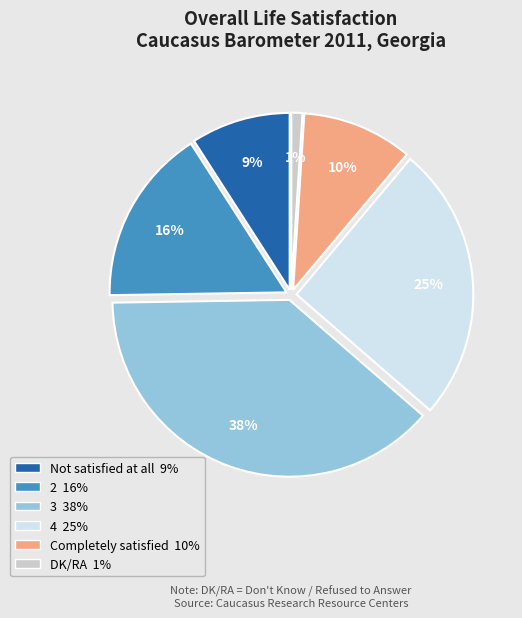

To the nearest percent, what is the difference between the 4 and DK/RA slice percentages?

24%